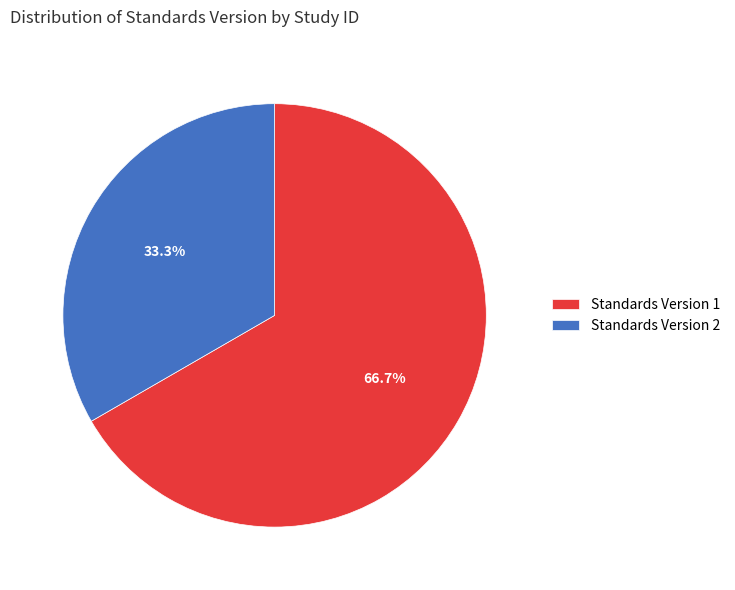

What percentage is NOT represented by Standards Version 1?

33.3%